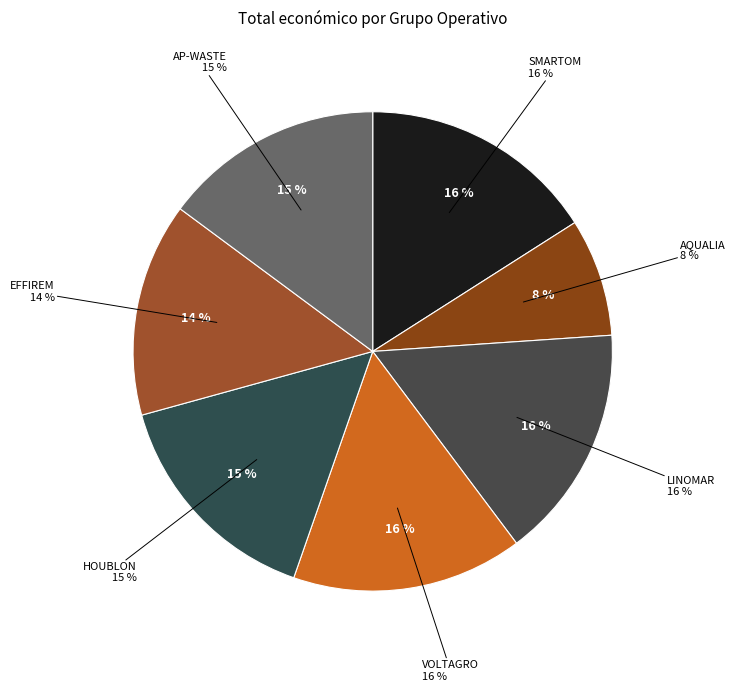

Is there any slice that represents more than half of the pie?

No